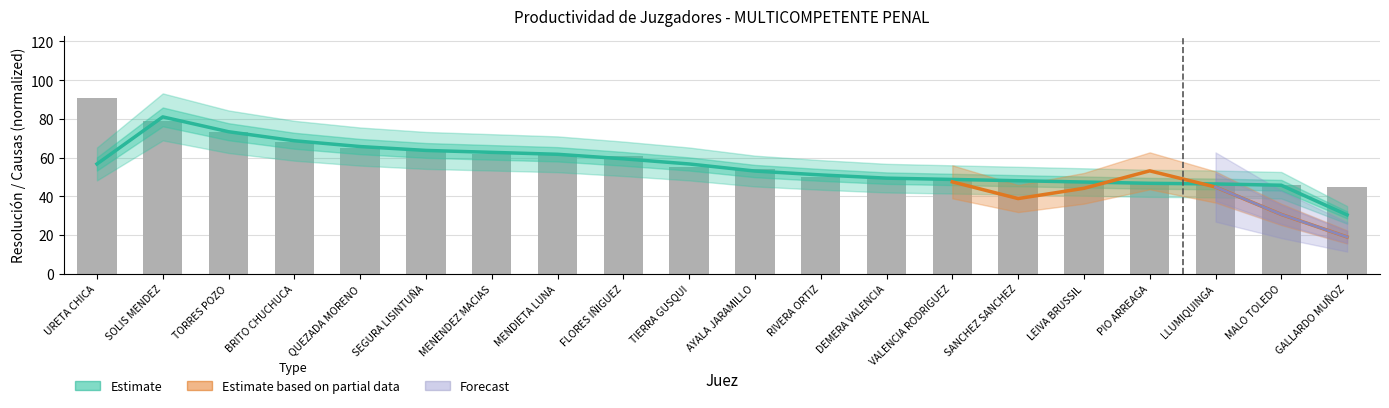

Is it true that the value at MENENDEZ MACIAS is 62?

True